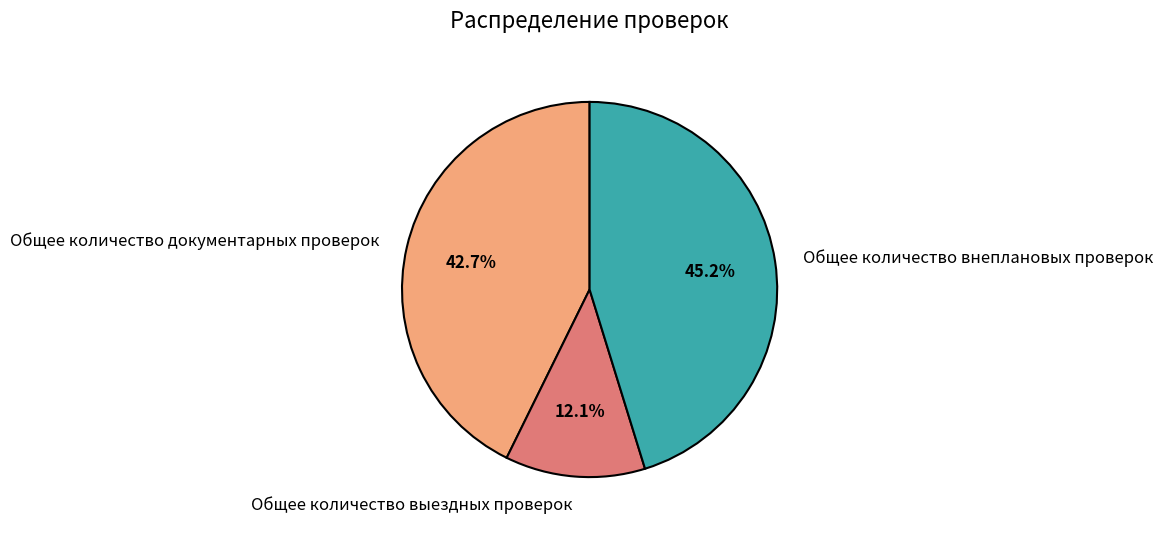

What is the smallest slice in the pie chart?

Общее количество выездных проверок